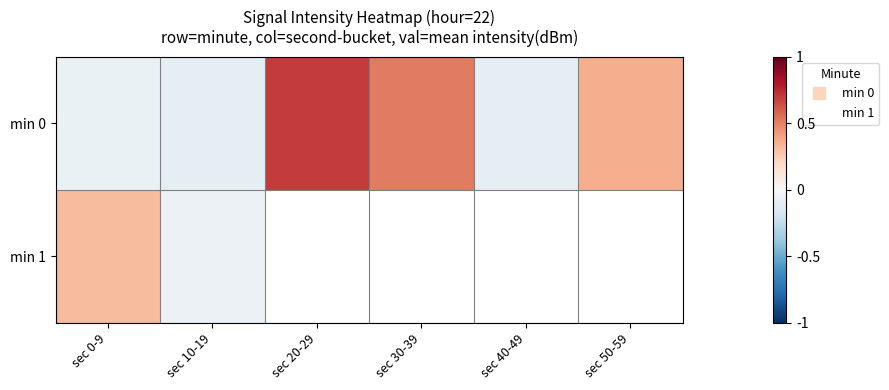

Which category has the lowest value across all series?

sec 10-19